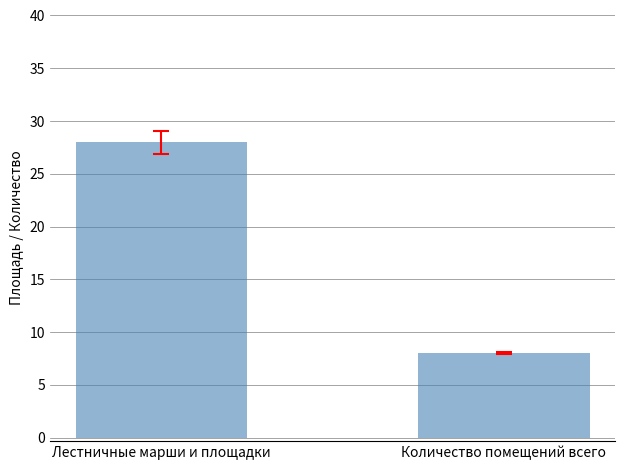

What is the difference between the values at Количество помещений всего and Лестничные марши и площадки?

20